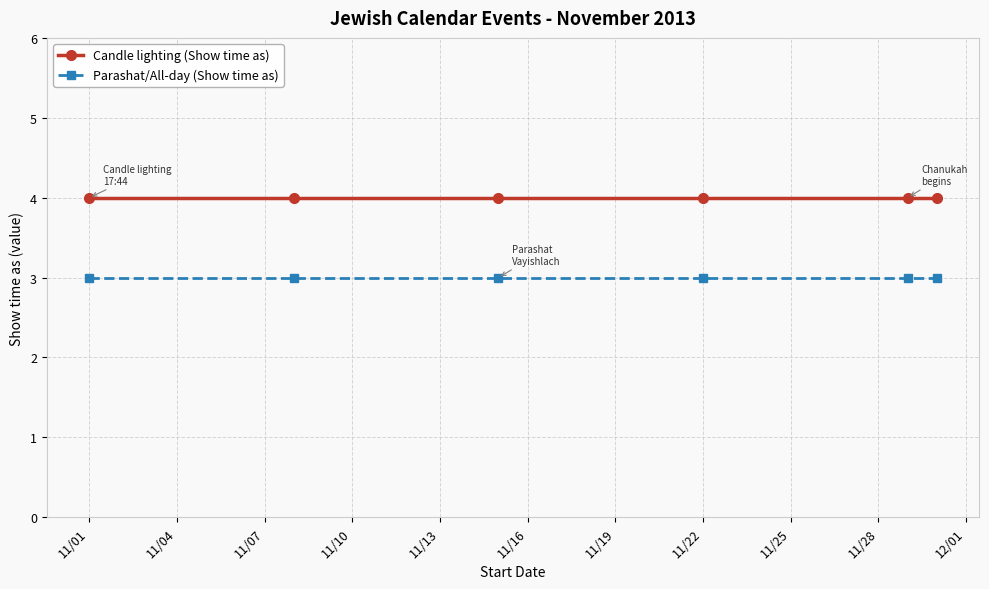

Reading left to right, extract all data points from this chart.

Candle lighting (Show time as): 4	4	4	4	4	4
Parashat/All-day (Show time as): 3	3	3	3	3	3